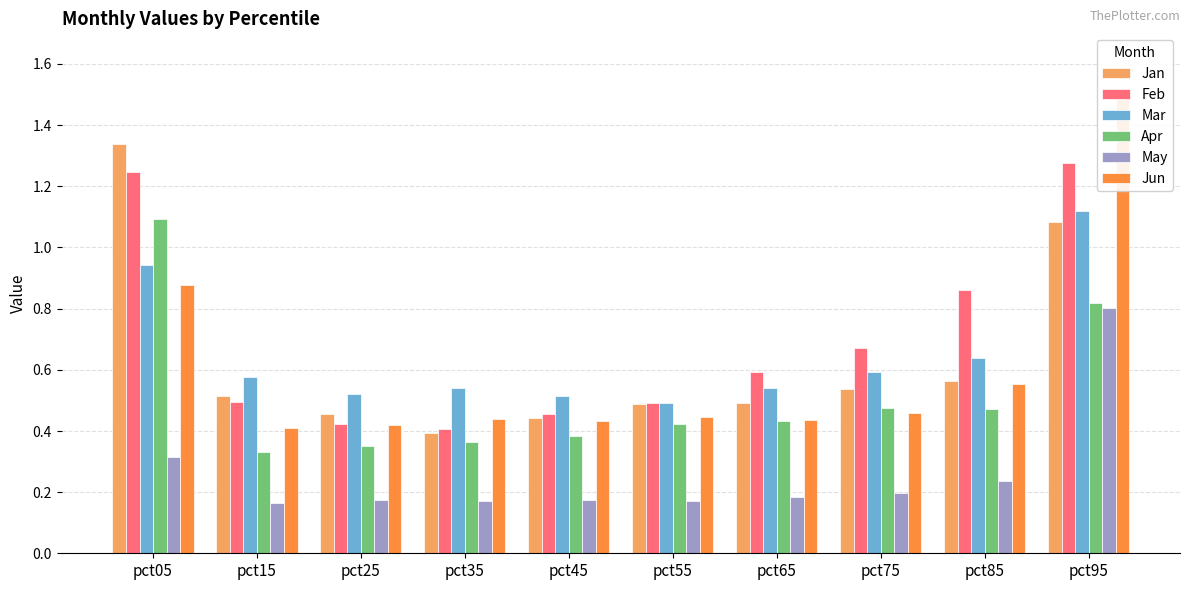

Which series has the largest total across all categories?

Feb